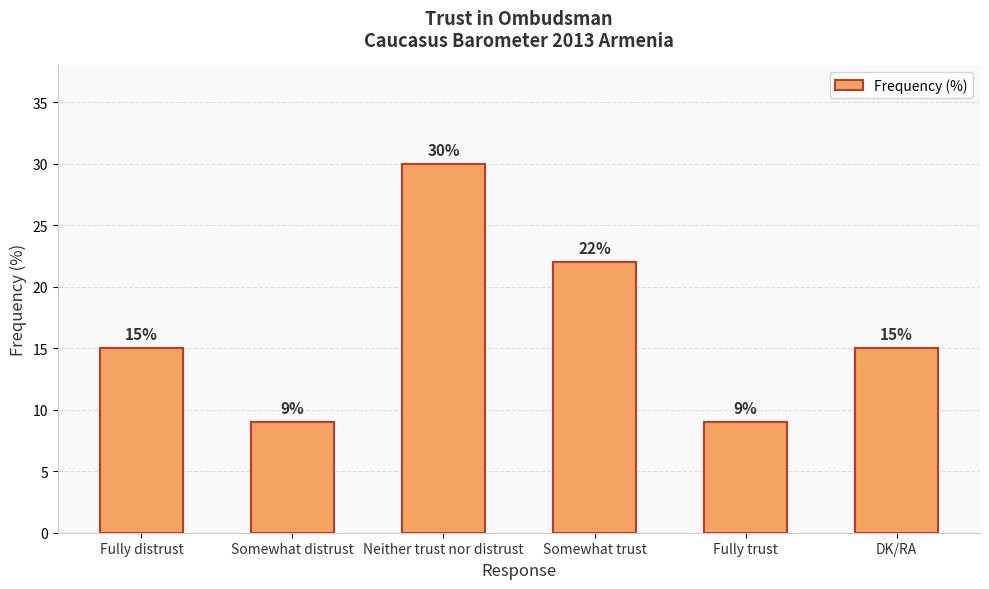

What is the value of the 3rd bar from the left?

30